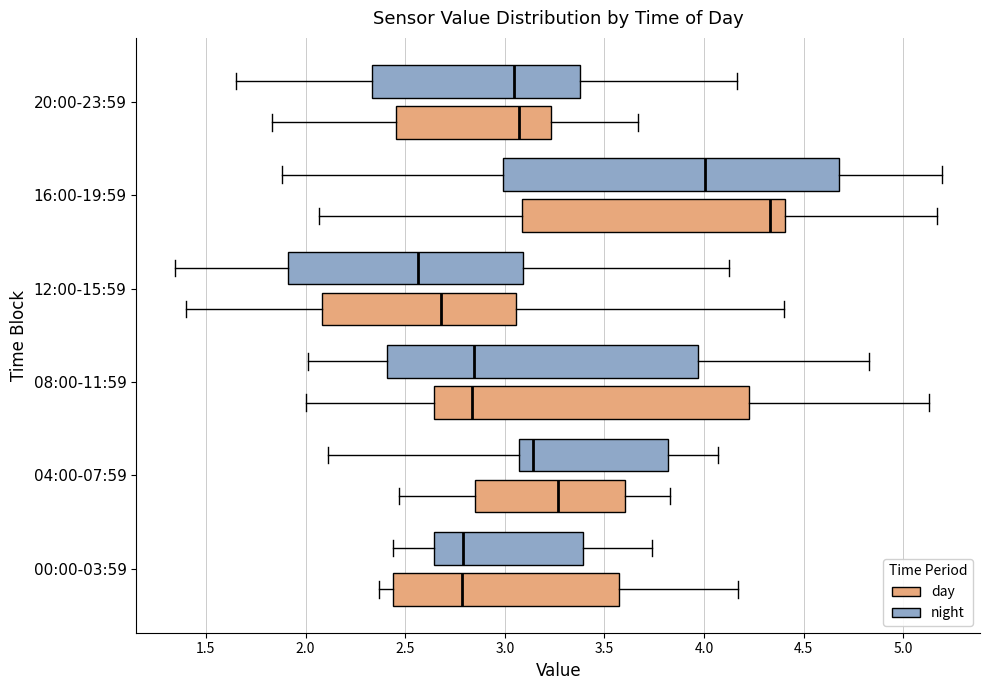

Which box's median line is the furthest to the left?

12:00-15:59 (night)